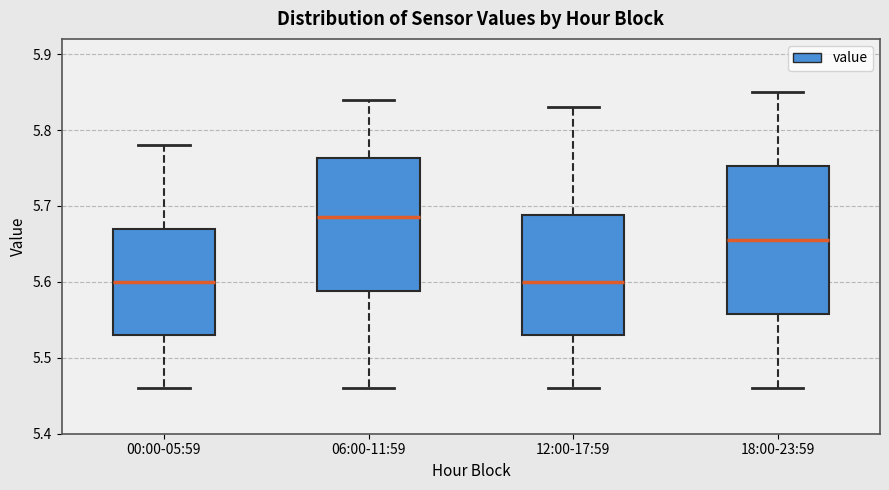

Where is the lower edge of the box for 12:00-17:59 on the y-axis? The values are not printed on the chart, so give them approximately, as read against the axis.

5.53